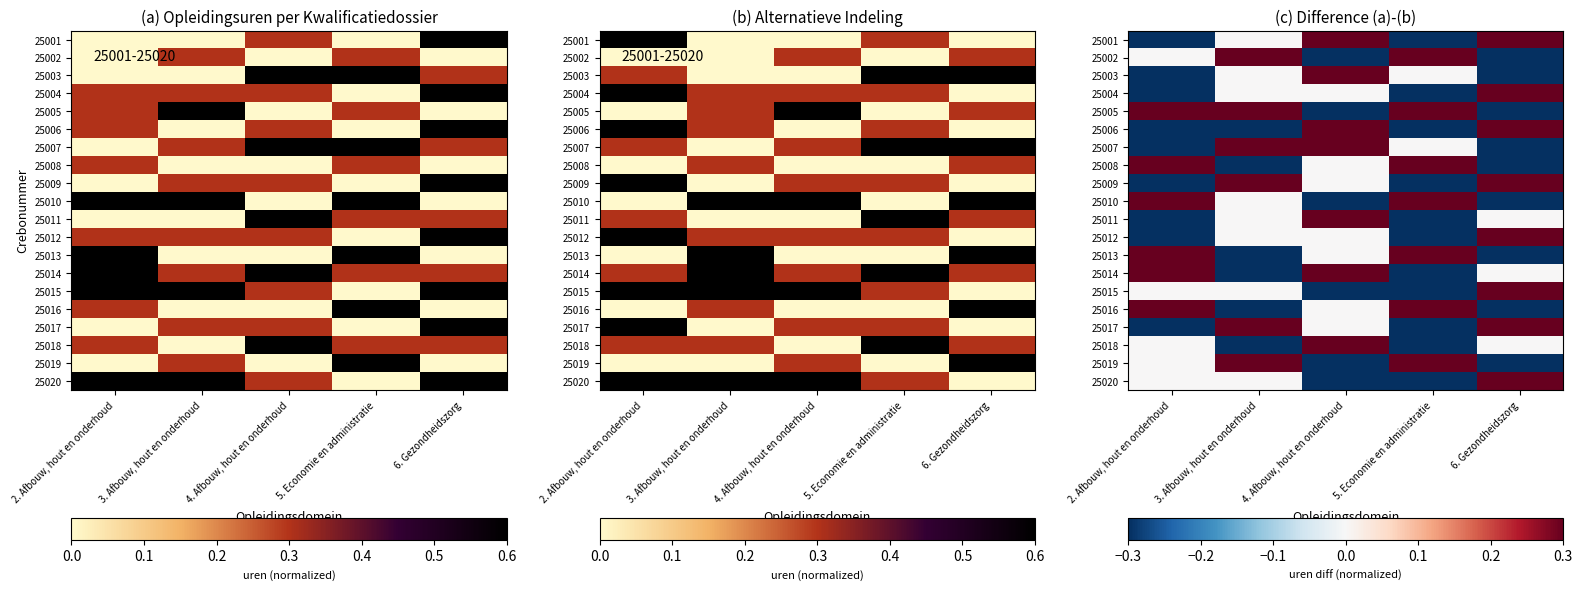

How many data points in 25005 are less than 0?

2